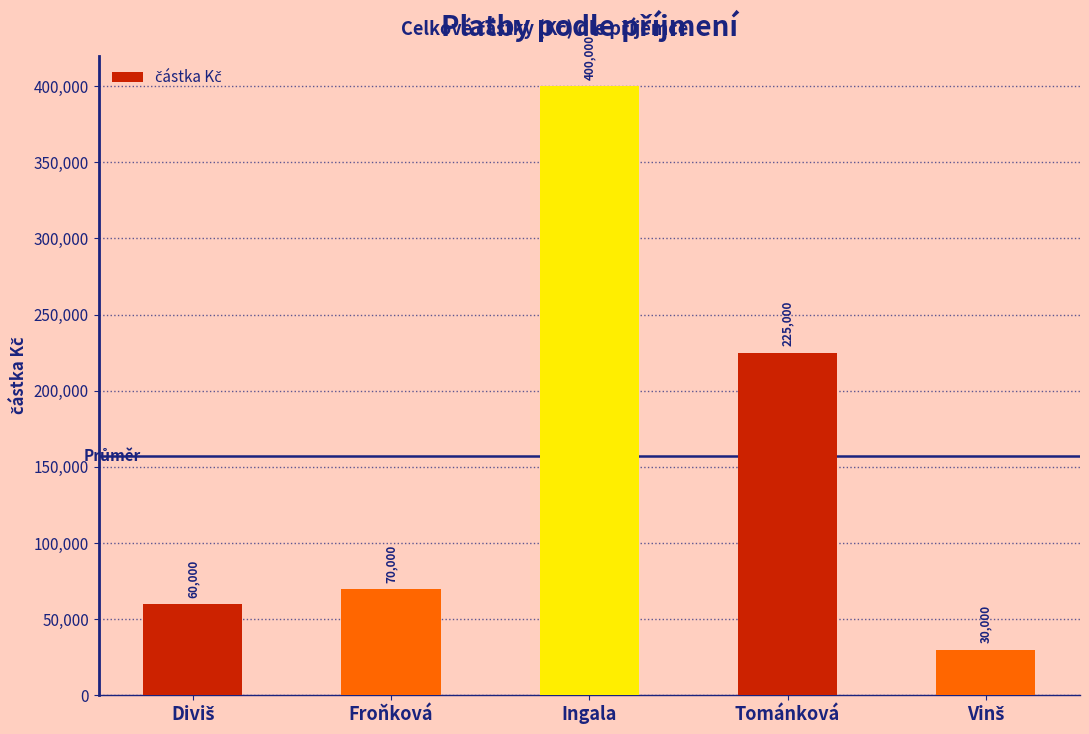

At which category does the chart reach its peak across all series?

Ingala